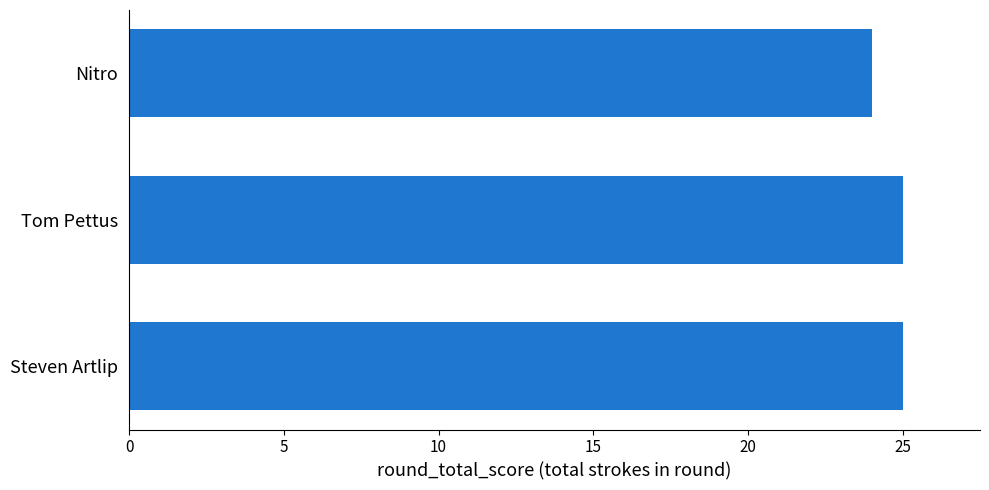

Reading bottom to top, list all the values displayed in this chart.

Steven Artlip=25	Tom Pettus=25	Nitro=24